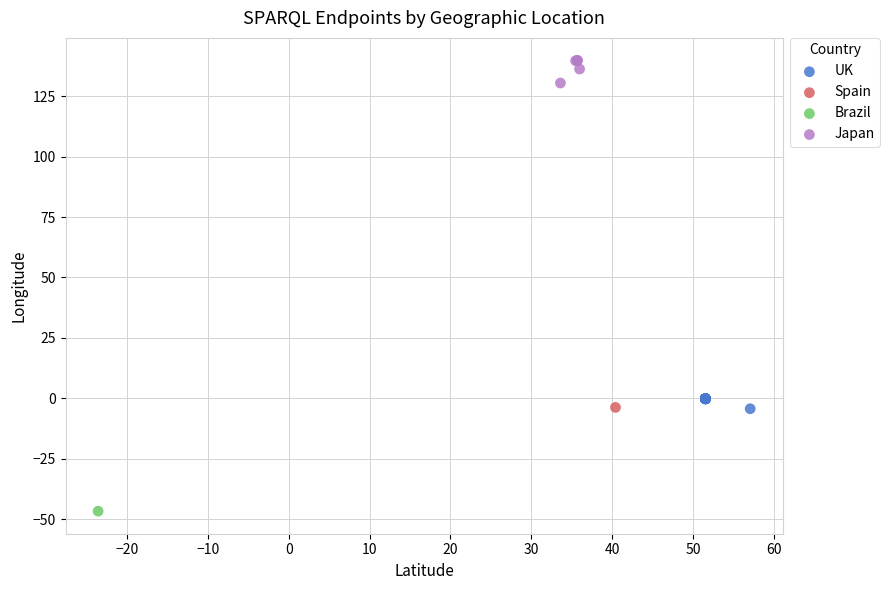

What are all the series names shown in the legend?

UK, Spain, Brazil, Japan